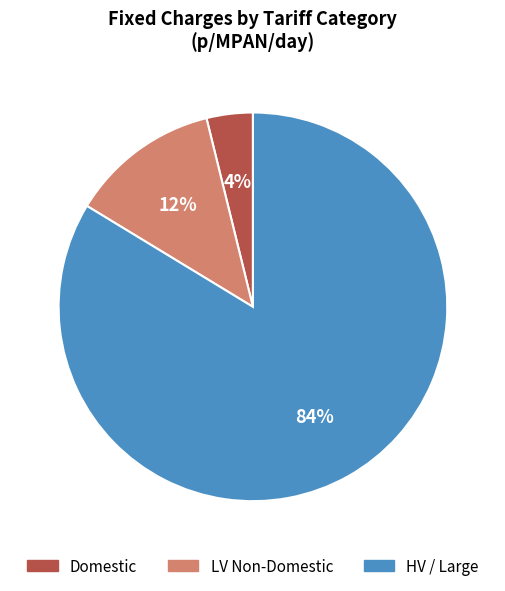

Does any single category account for the majority?

Yes